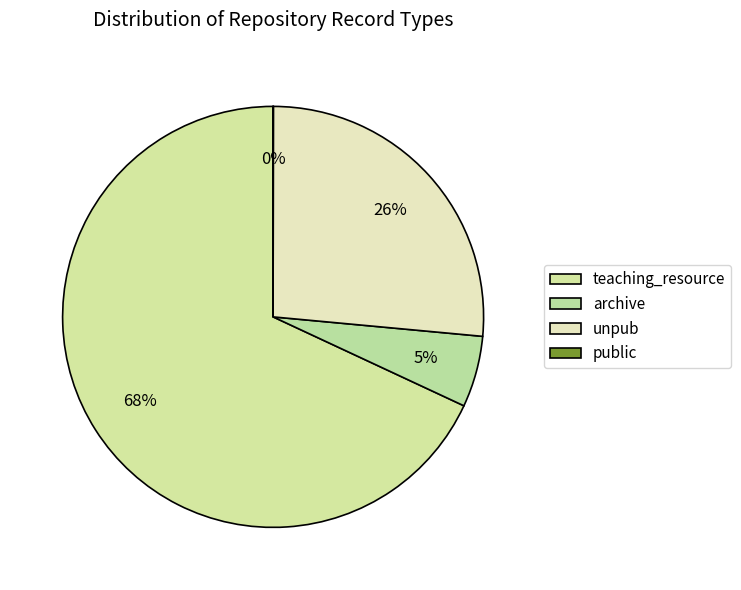

Do archive and unpub together represent more than half of the pie?

No